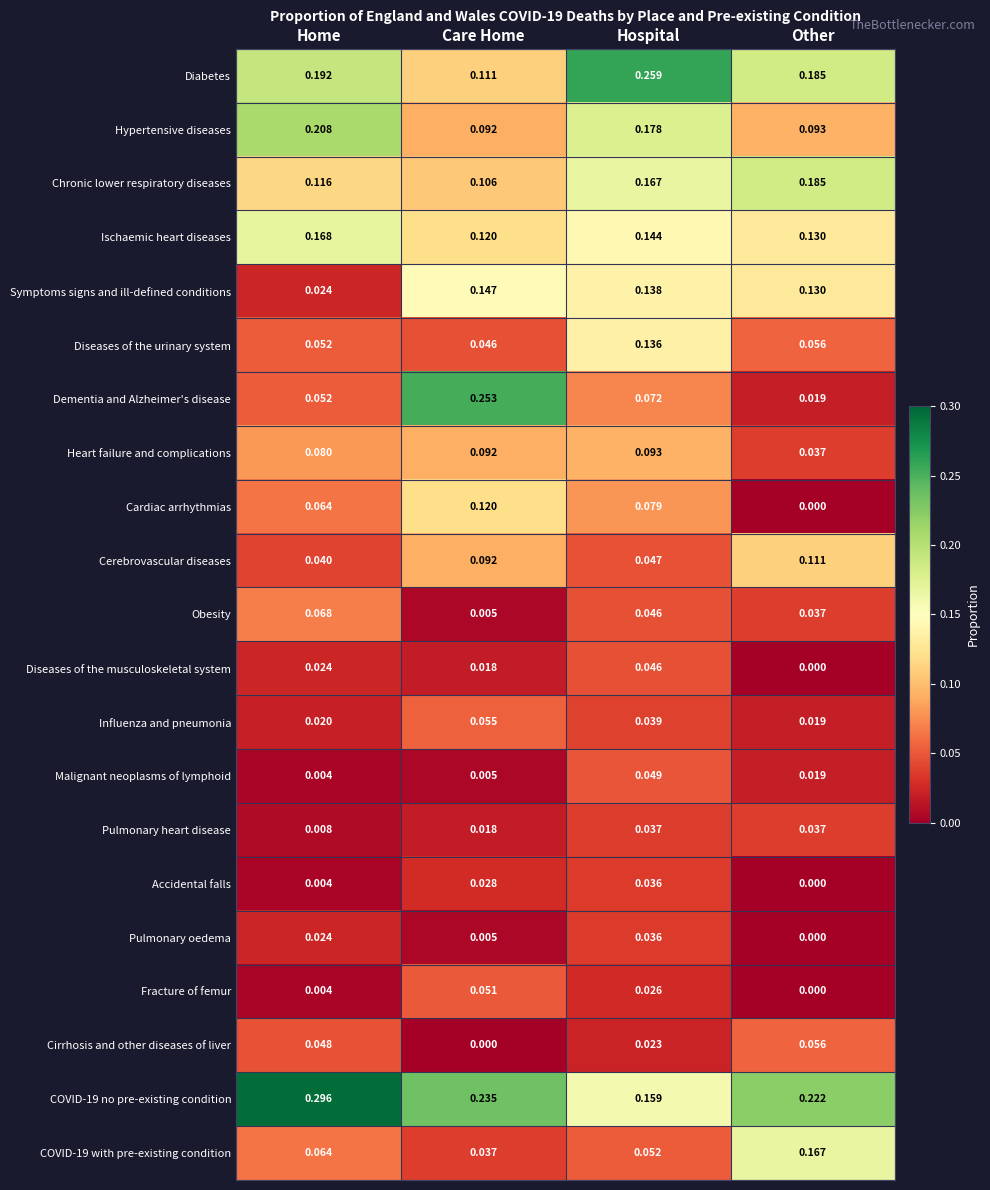

Which series has the largest range (max minus min)?

Dementia and Alzheimer's disease